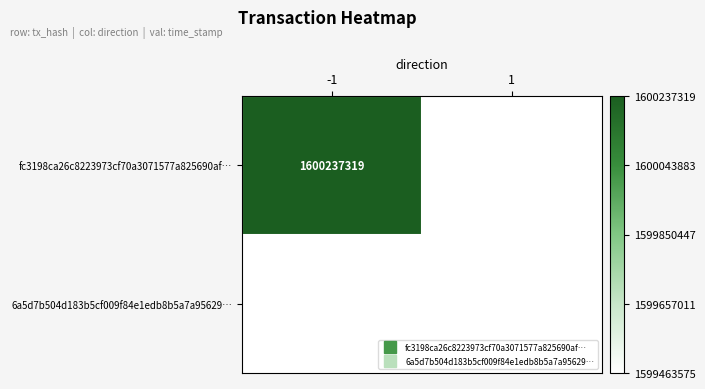

The fc3198ca26c8223973cf70a3071577a825690af… series shows 2316545860.6 at -1. True or false?

False